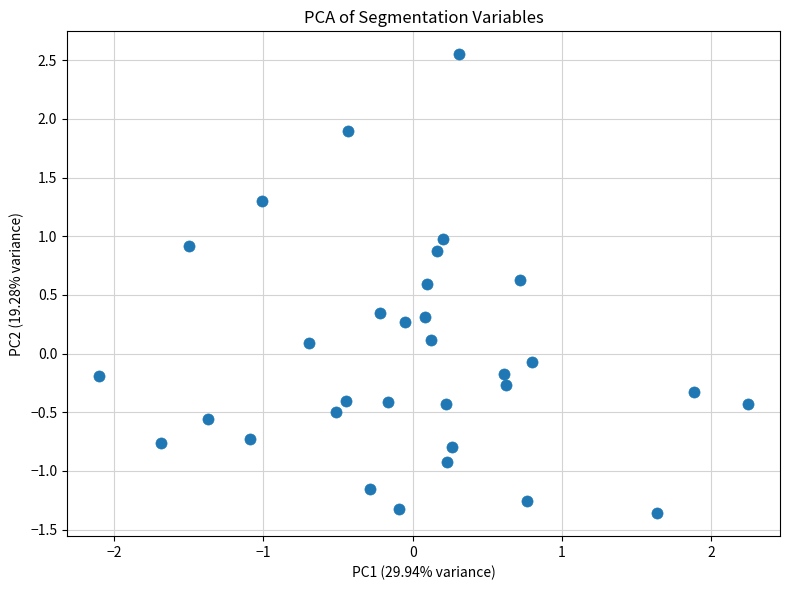

What is the range of Y values (max minus min)?

3.9